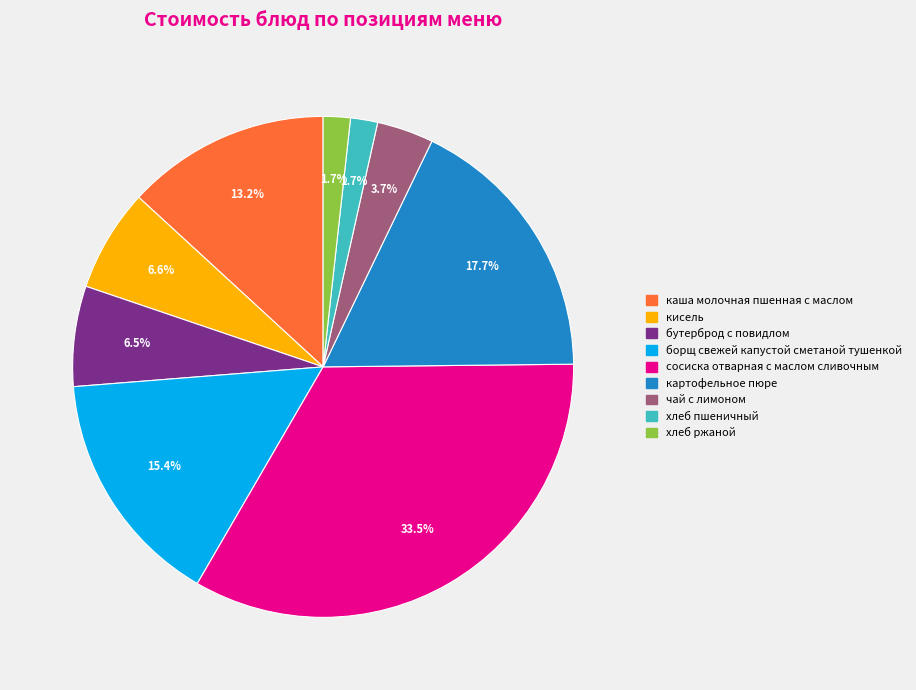

How many slices are in this pie chart?

9